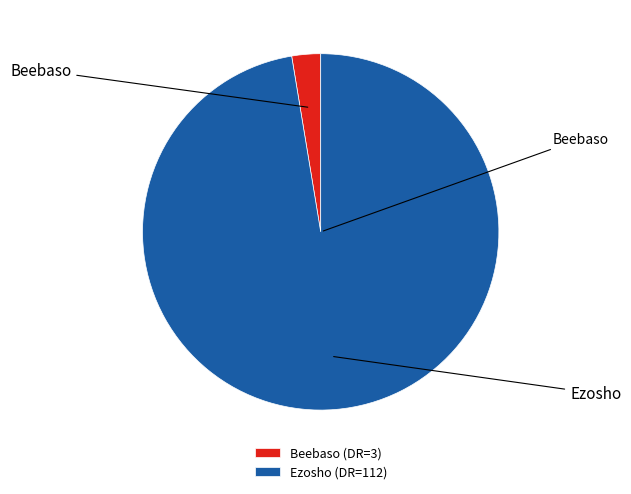

What percentage do Beebaso and Ezosho together represent?

100.0%